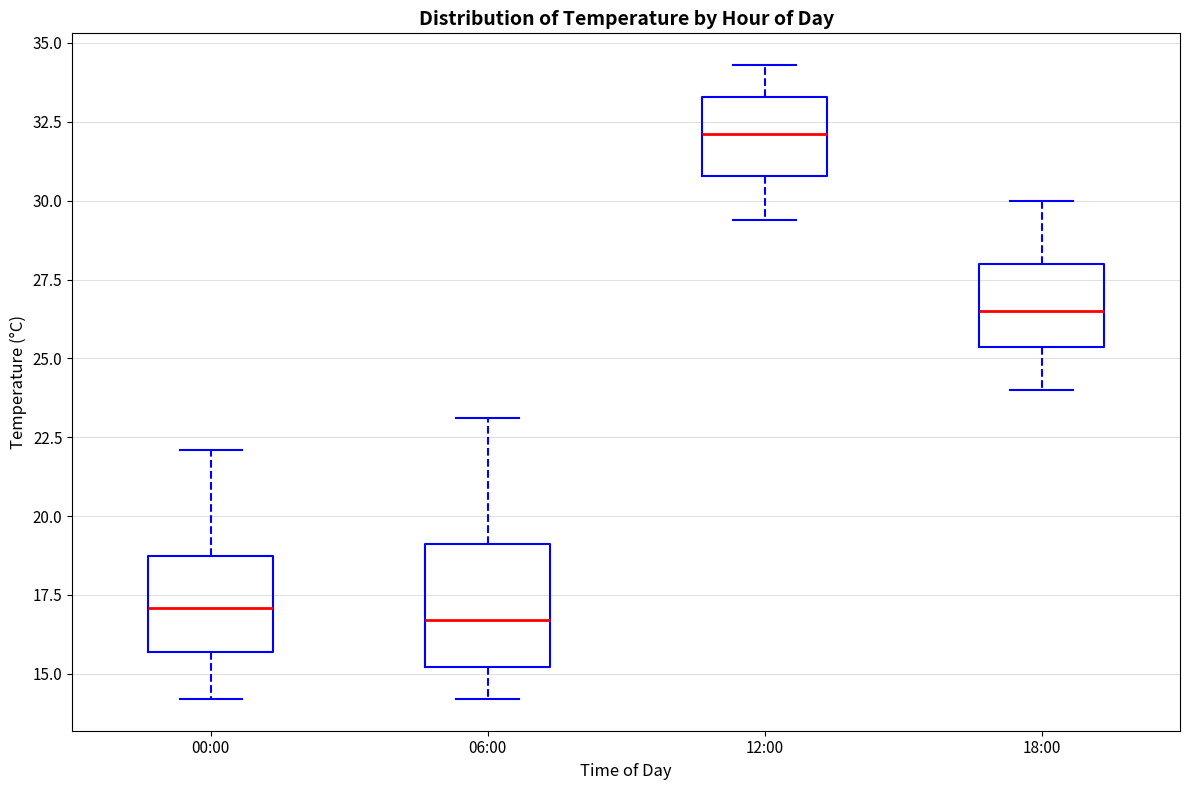

Where does the lower whisker of the box for 12:00 end on the y-axis? The values are not printed on the chart, so give them approximately, as read against the axis.

29.5